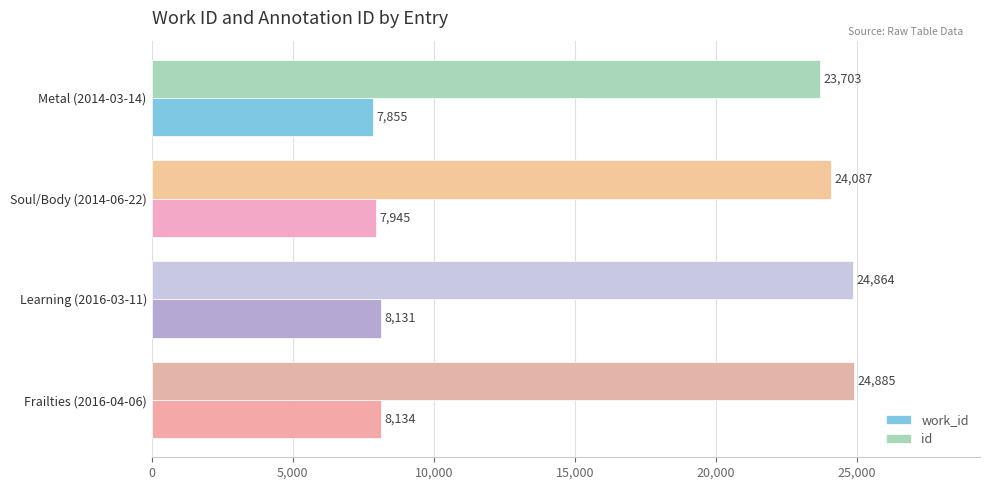

What is the sum of all work_id values?

32065